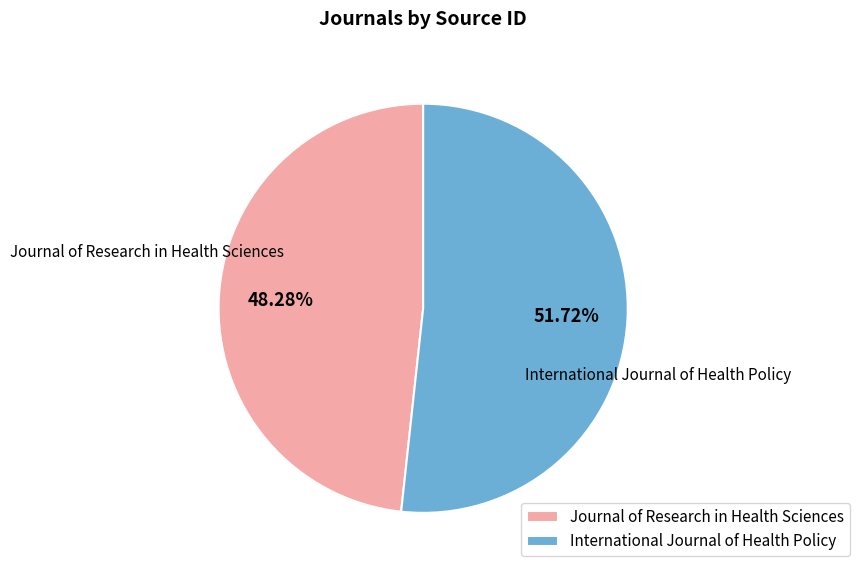

The International Journal of Health Policy slice represents 52% of the pie. True or false?

True